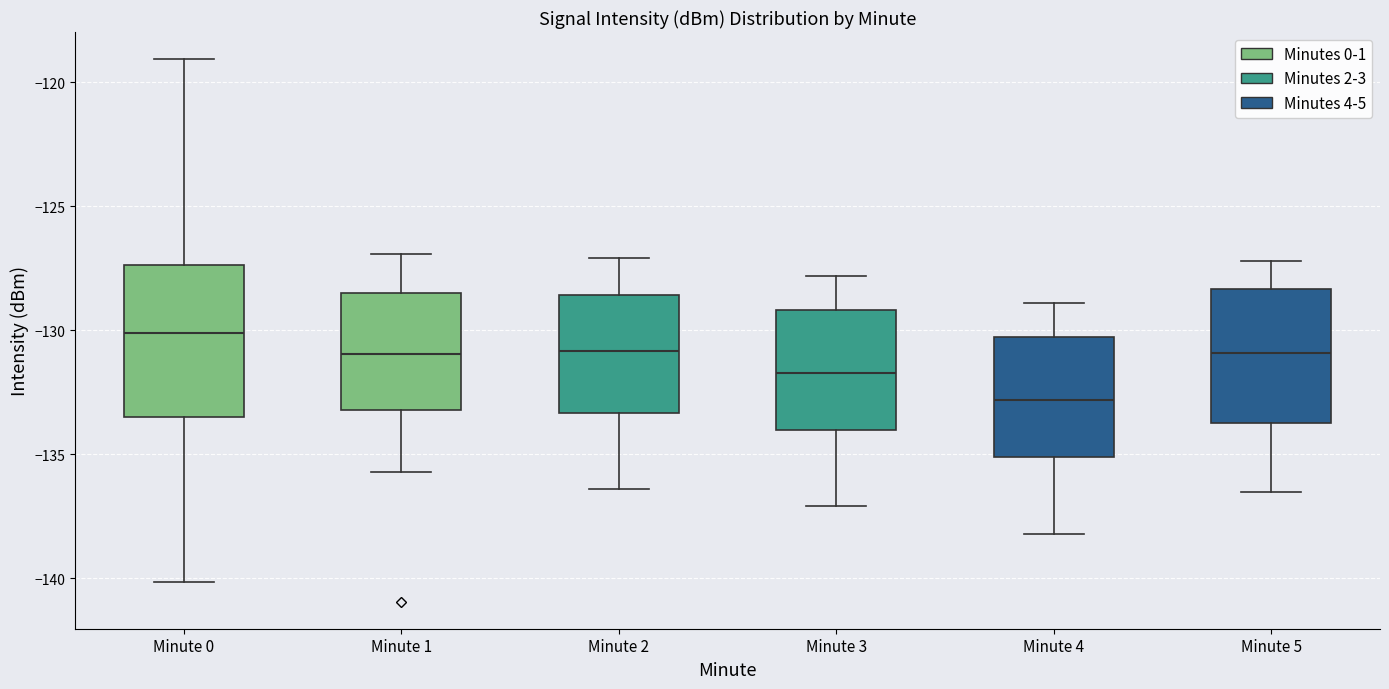

Comparing the boxes themselves (not the whiskers), which one is the tallest?

Minute 0